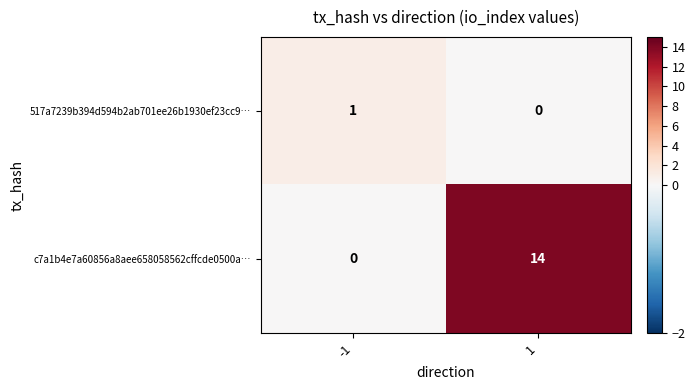

Rank the series by their average value, from highest to lowest.

c7a1b4e7a60856a8aee658058562cffcde0500a…, 517a7239b394d594b2ab701ee26b1930ef23cc9…